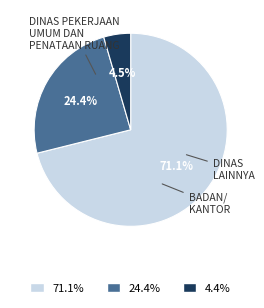

How many slices are in this pie chart?

3